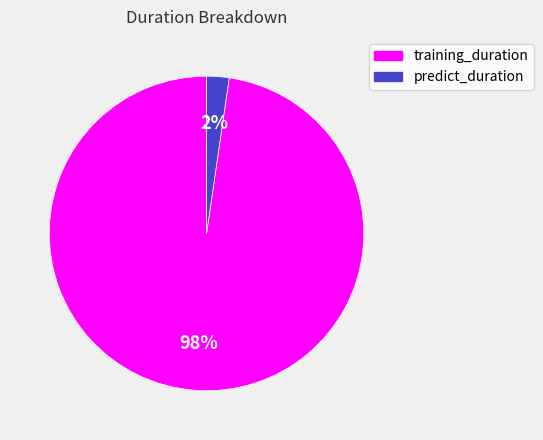

To the nearest percent, what percentage of the pie is predict_duration?

2%